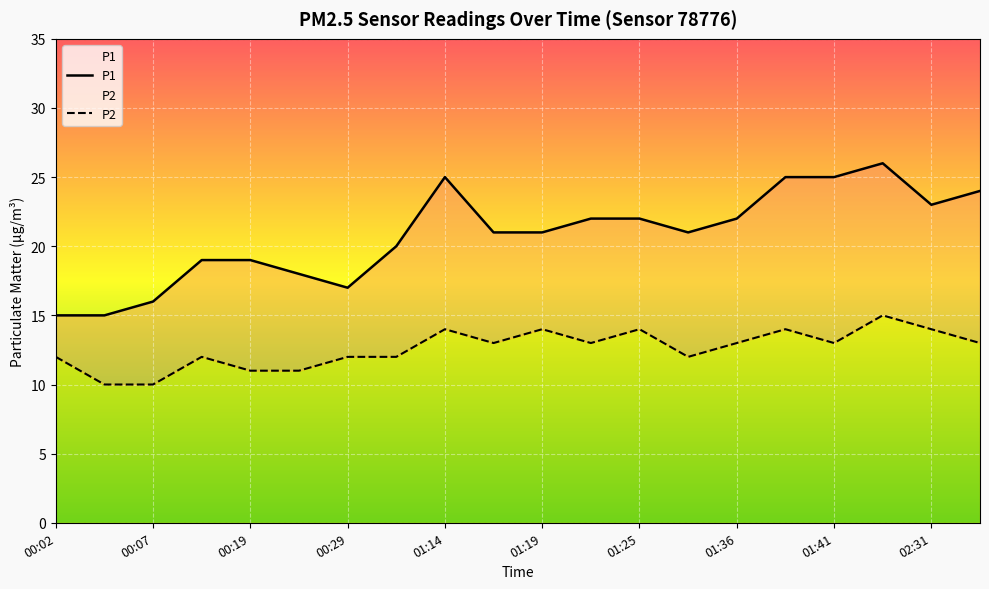

Which category has the lowest value in the P1 series?

00:02